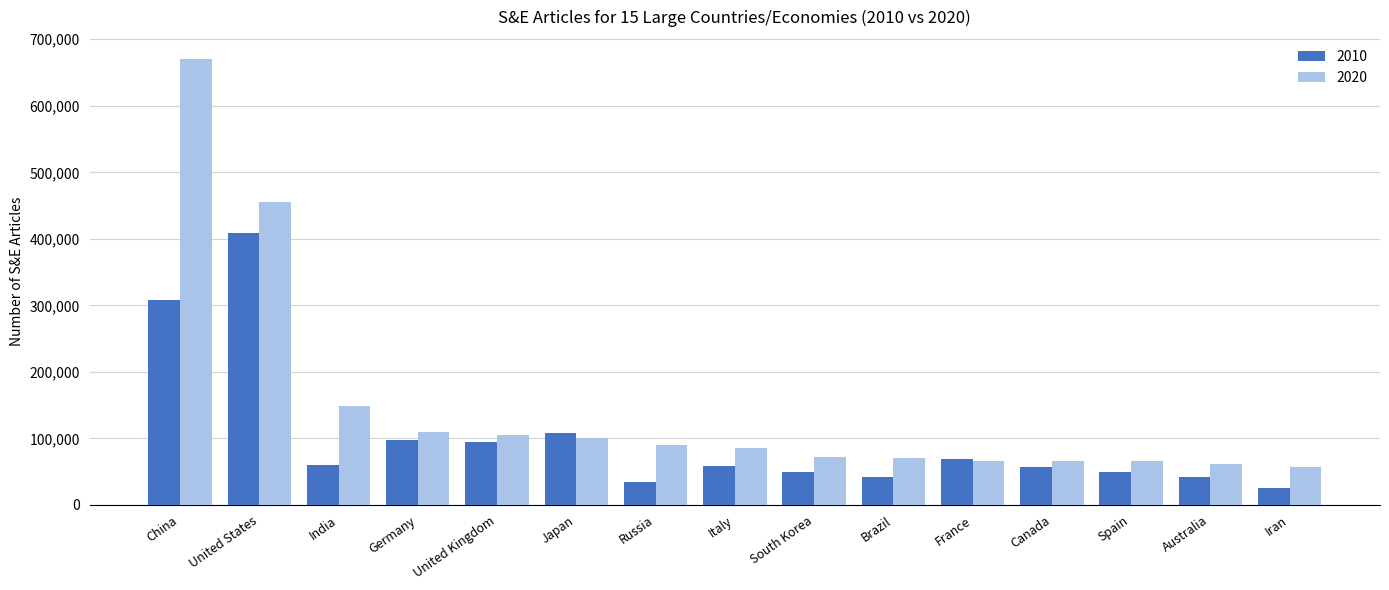

What are all the series names shown in the legend?

2010, 2020